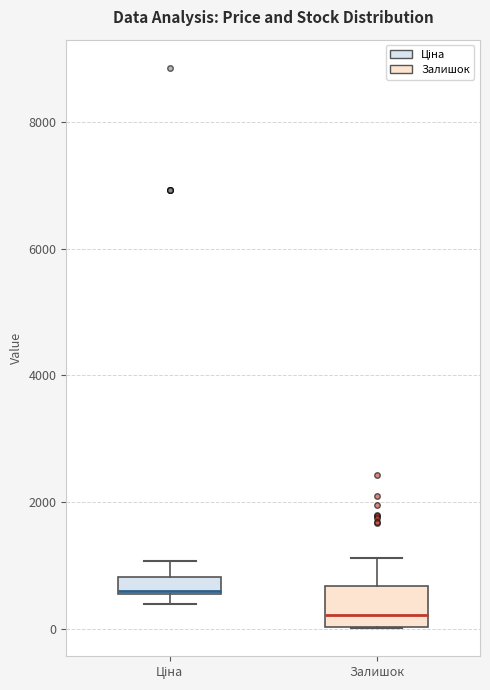

Where is the lower edge of the box for Залишок on the y-axis? The values are not printed on the chart, so give them approximately, as read against the axis.

0